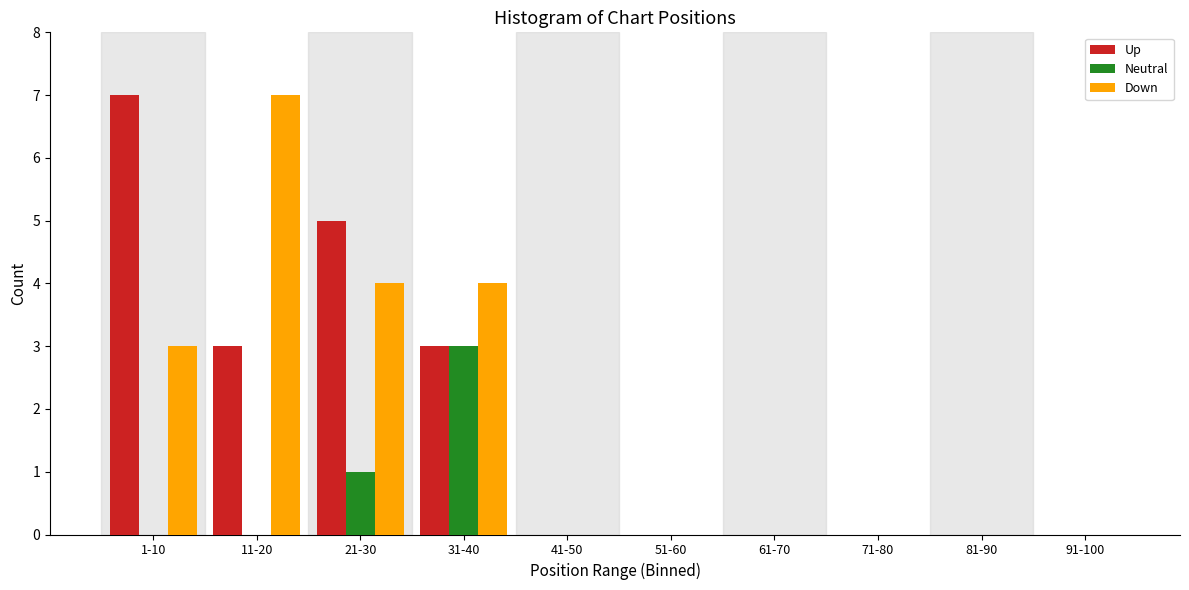

Reading left to right, list all the values displayed in this chart.

Up: 1-10=7	11-20=3	21-30=5	31-40=3	41-50=0	51-60=0	61-70=0	71-80=0	81-90=0	91-100=0
Neutral: 1-10=0	11-20=0	21-30=1	31-40=3	41-50=0	51-60=0	61-70=0	71-80=0	81-90=0	91-100=0
Down: 1-10=3	11-20=7	21-30=4	31-40=4	41-50=0	51-60=0	61-70=0	71-80=0	81-90=0	91-100=0